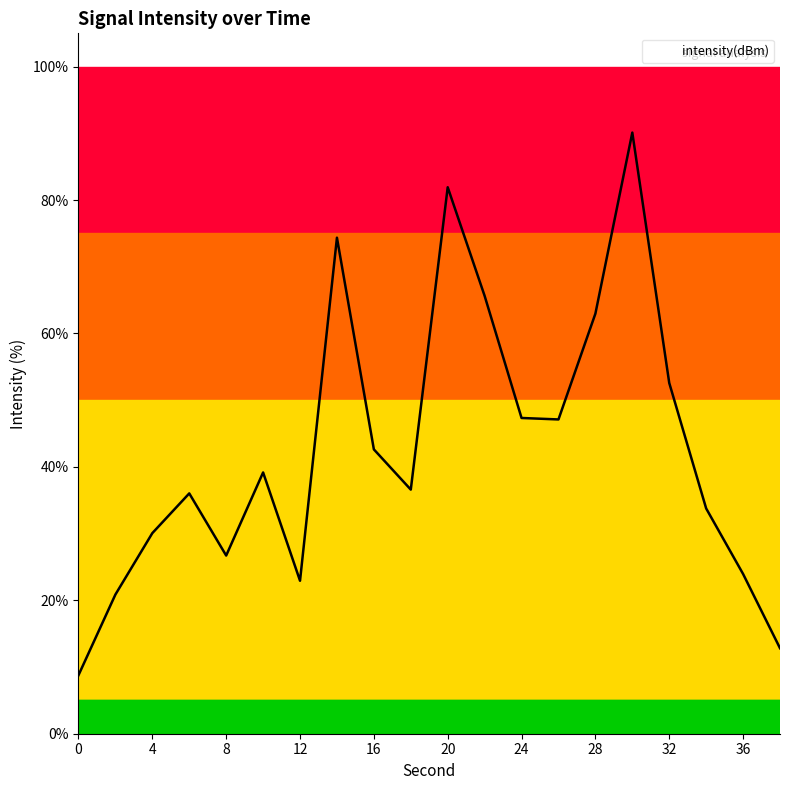

What is the minimum value shown in the chart?

8.8